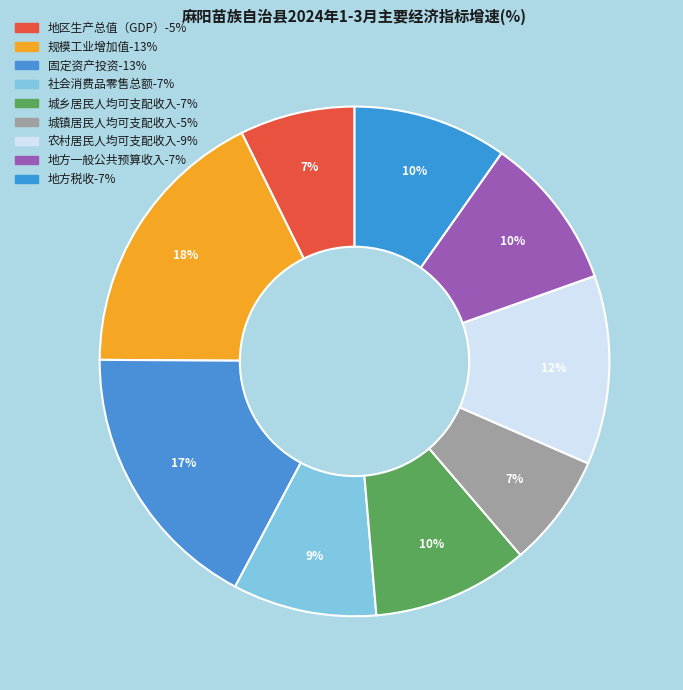

How many segments does this pie chart have?

9